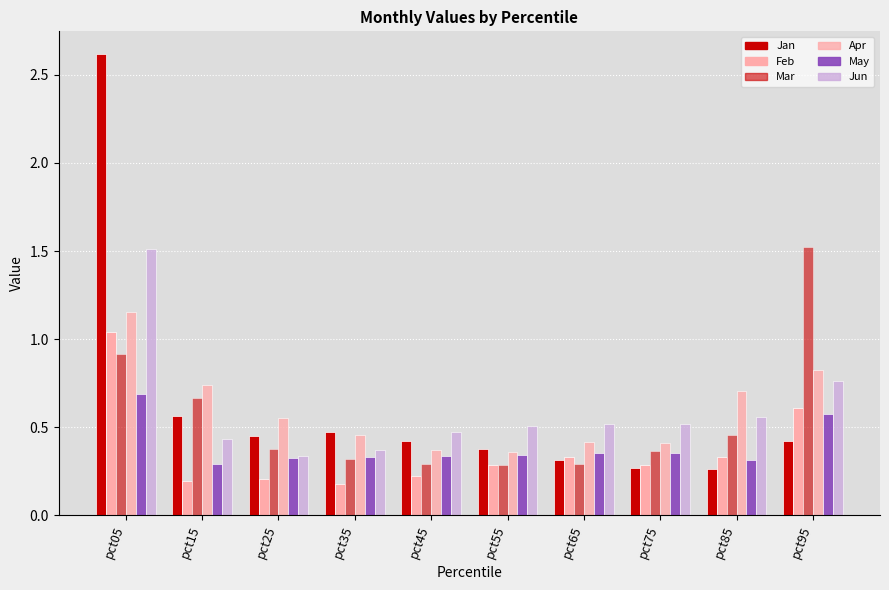

Which category has the highest value in the Feb series?

pct05